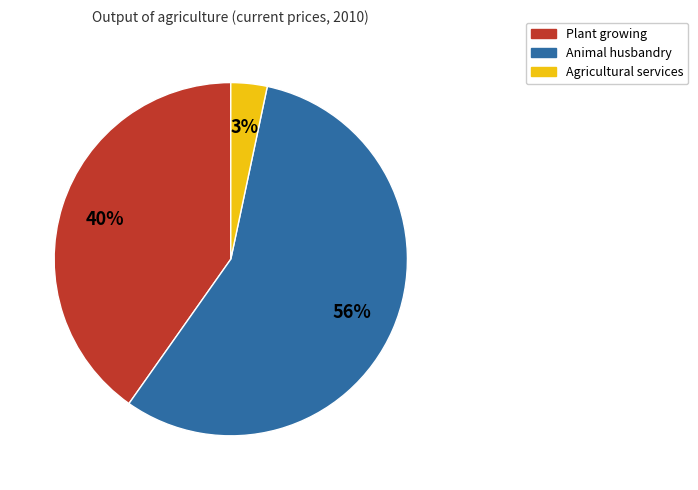

True or false: Agricultural services accounts for 3% of the total.

True